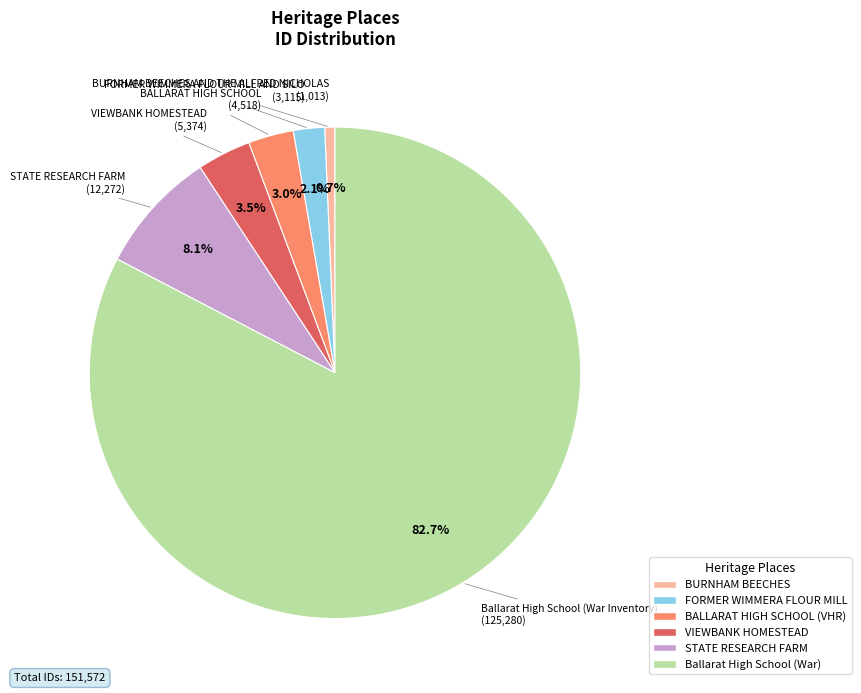

Is there any slice that represents more than half of the pie?

Yes